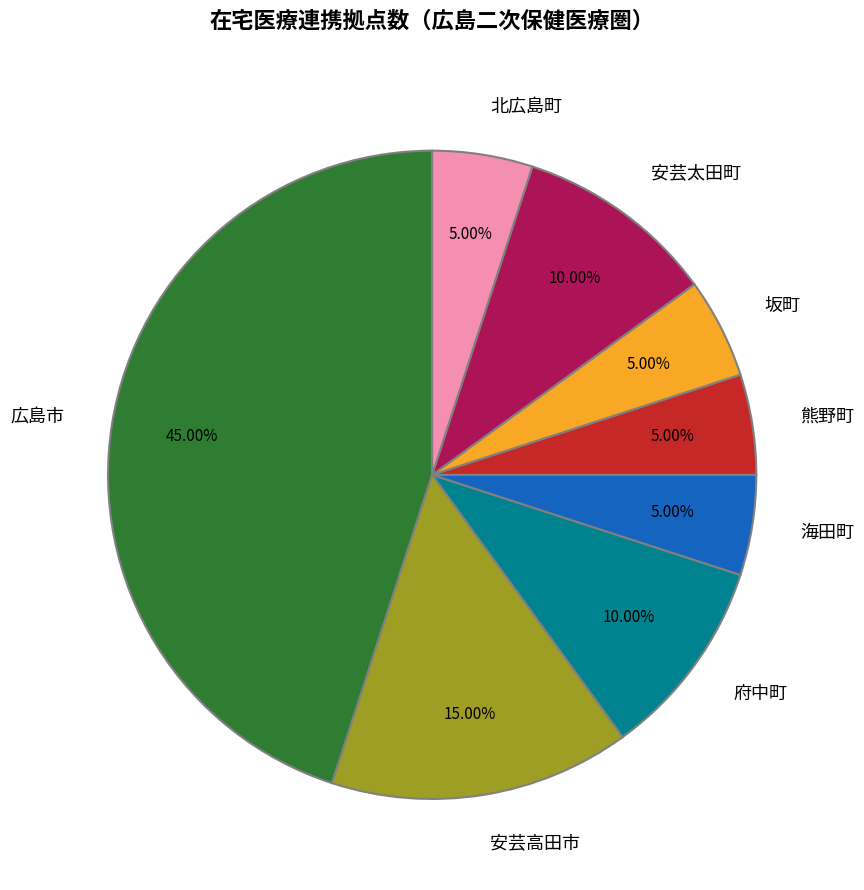

Which category has the biggest portion of the pie?

広島市